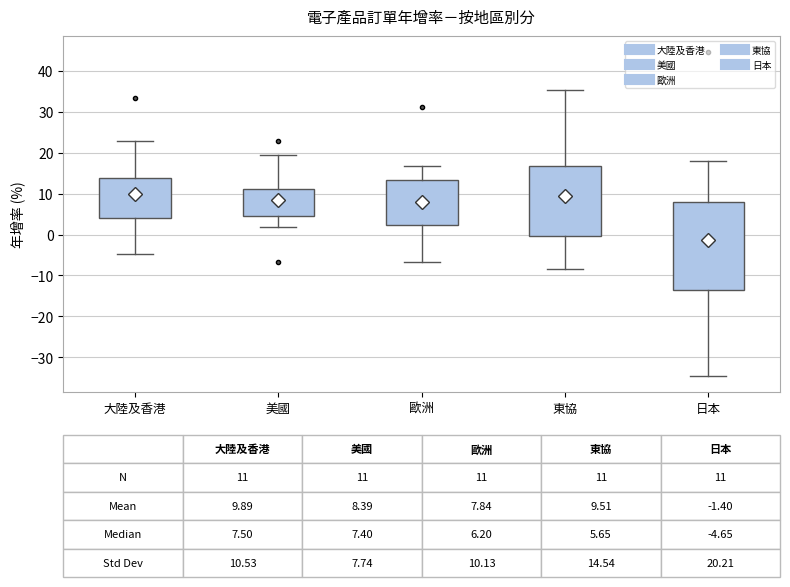

Which box's median line is the lowest?

日本